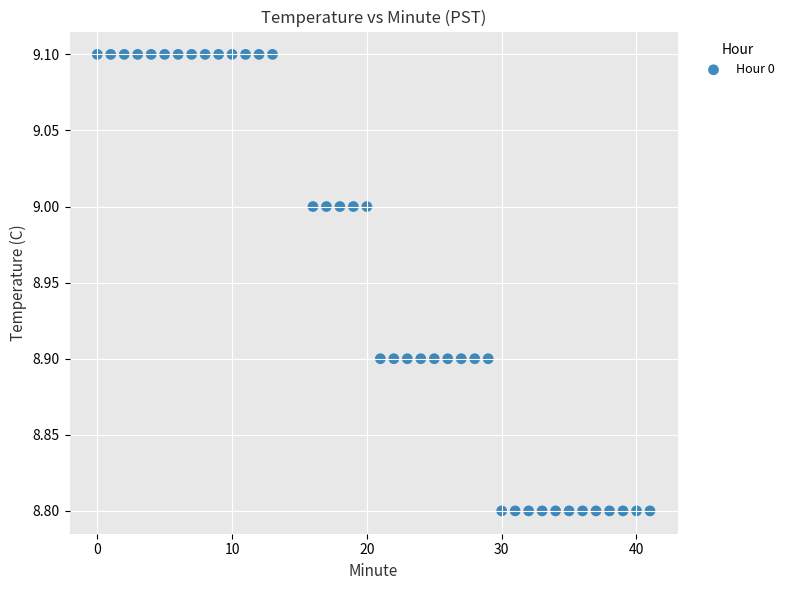

What is the range of Y values (max minus min)?

0.3